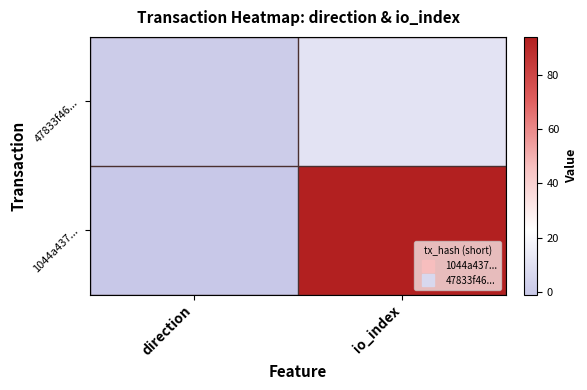

Rank the series at io_index from highest to lowest value.

1044a437..., 47833f46...